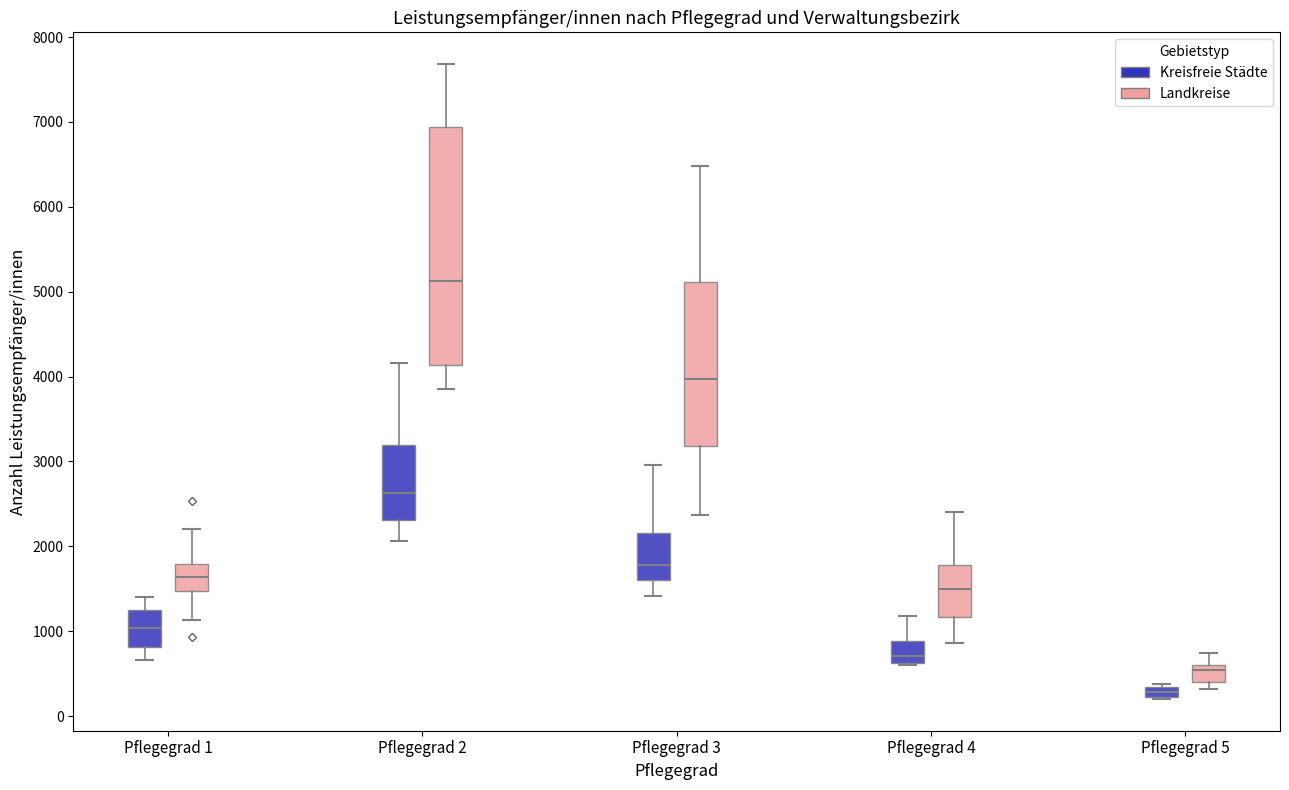

Which box is the tallest, from its lower edge to its upper edge?

Pflegegrad 2 (Landkreise)